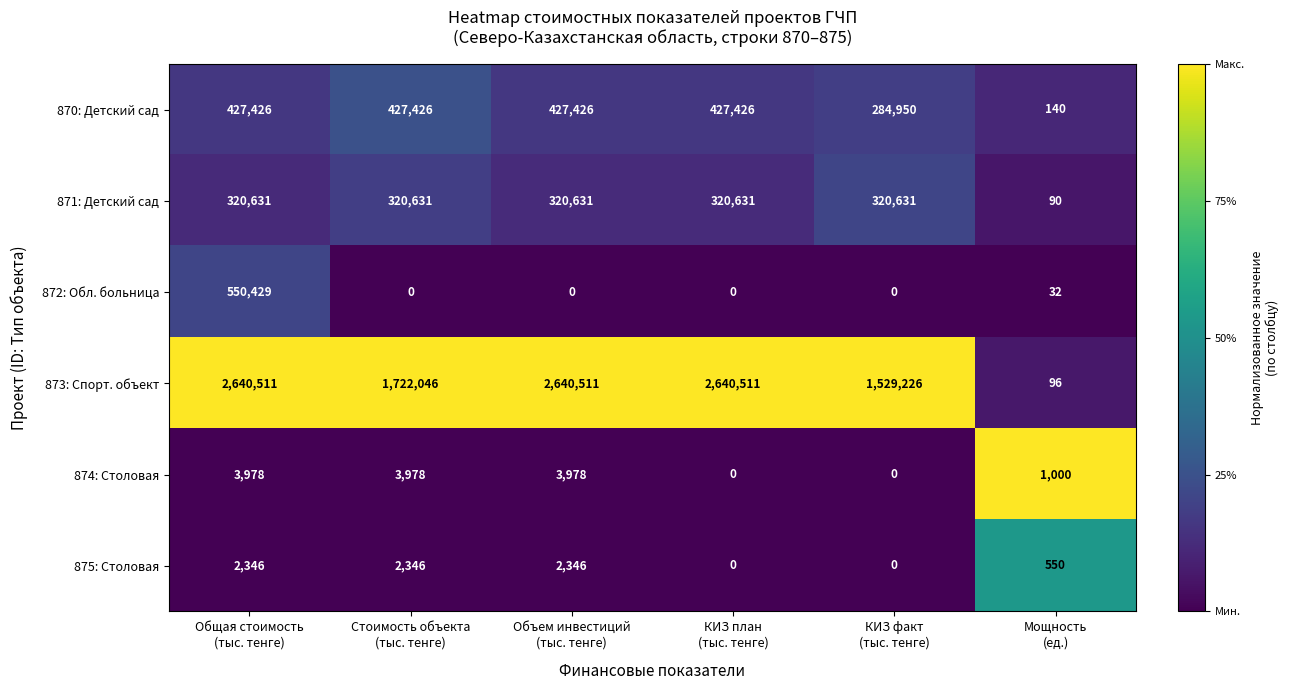

What is the difference between the maximum and minimum values in the 874: Столовая series?

3978